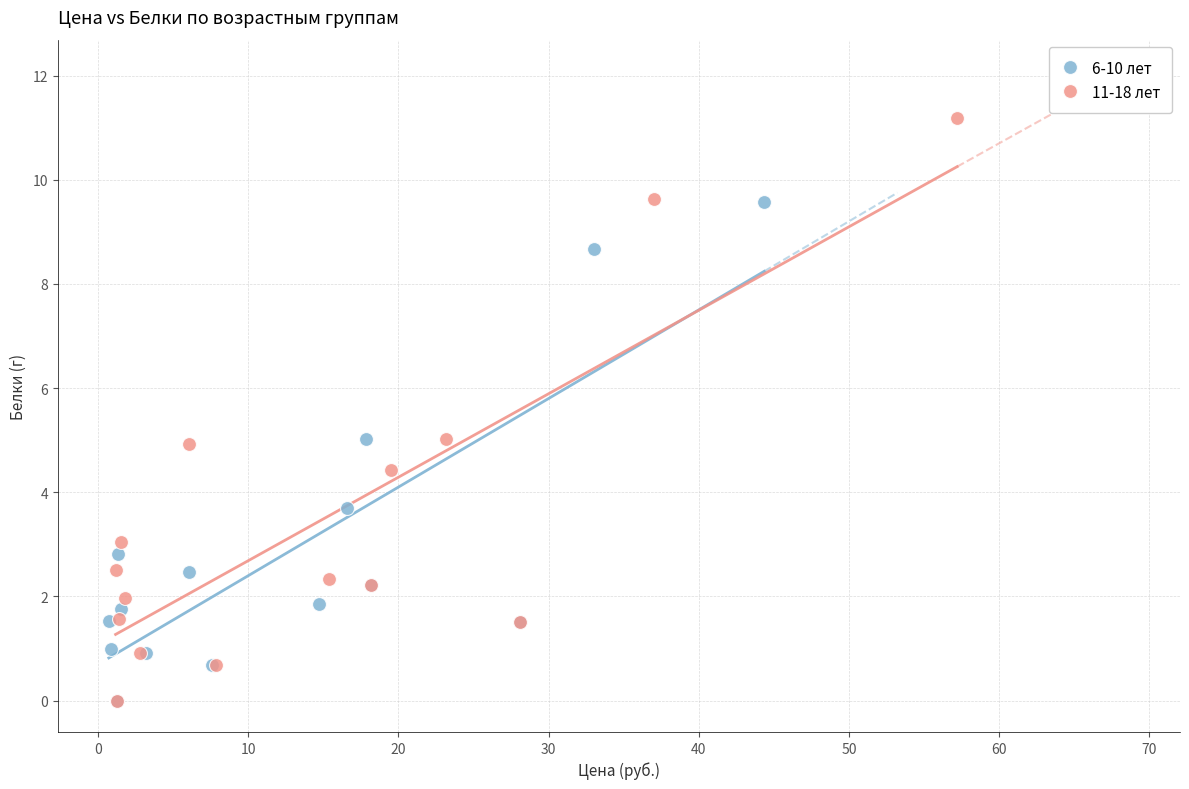

Which series contains the highest Y value?

11-18 лет